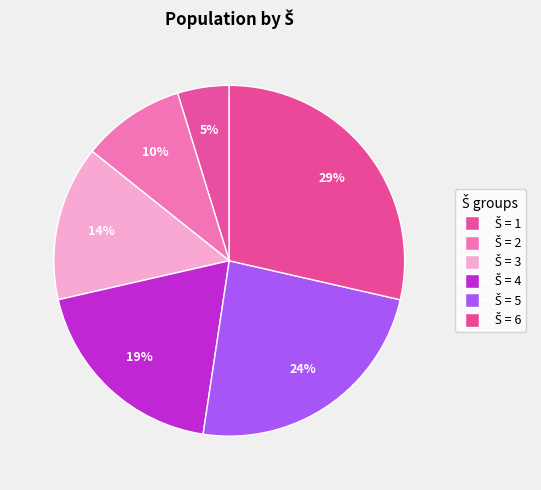

Approximately how many times larger is the value at Š = 6 compared to Š = 3?

2.0